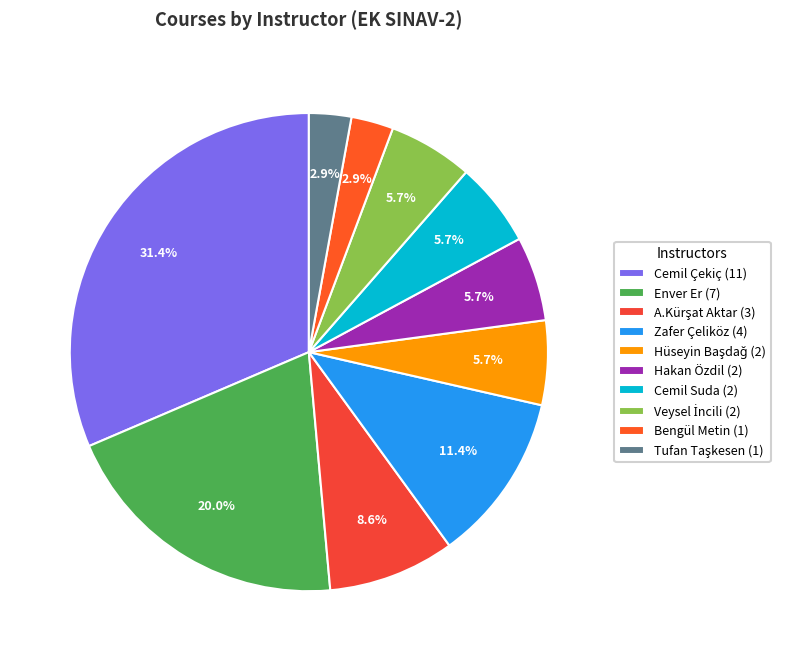

How many segments does this pie chart have?

10